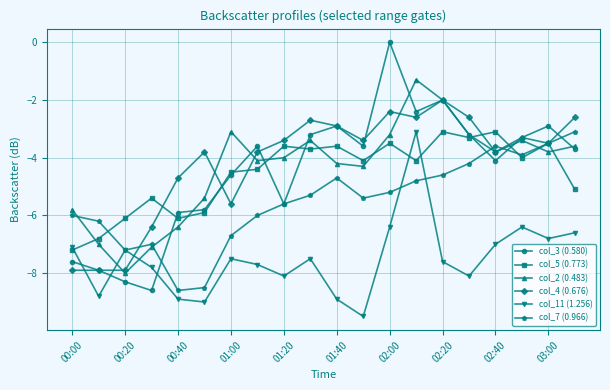

What is the value of the col_3 (0.580) point at the 2nd from the left?

-7.9